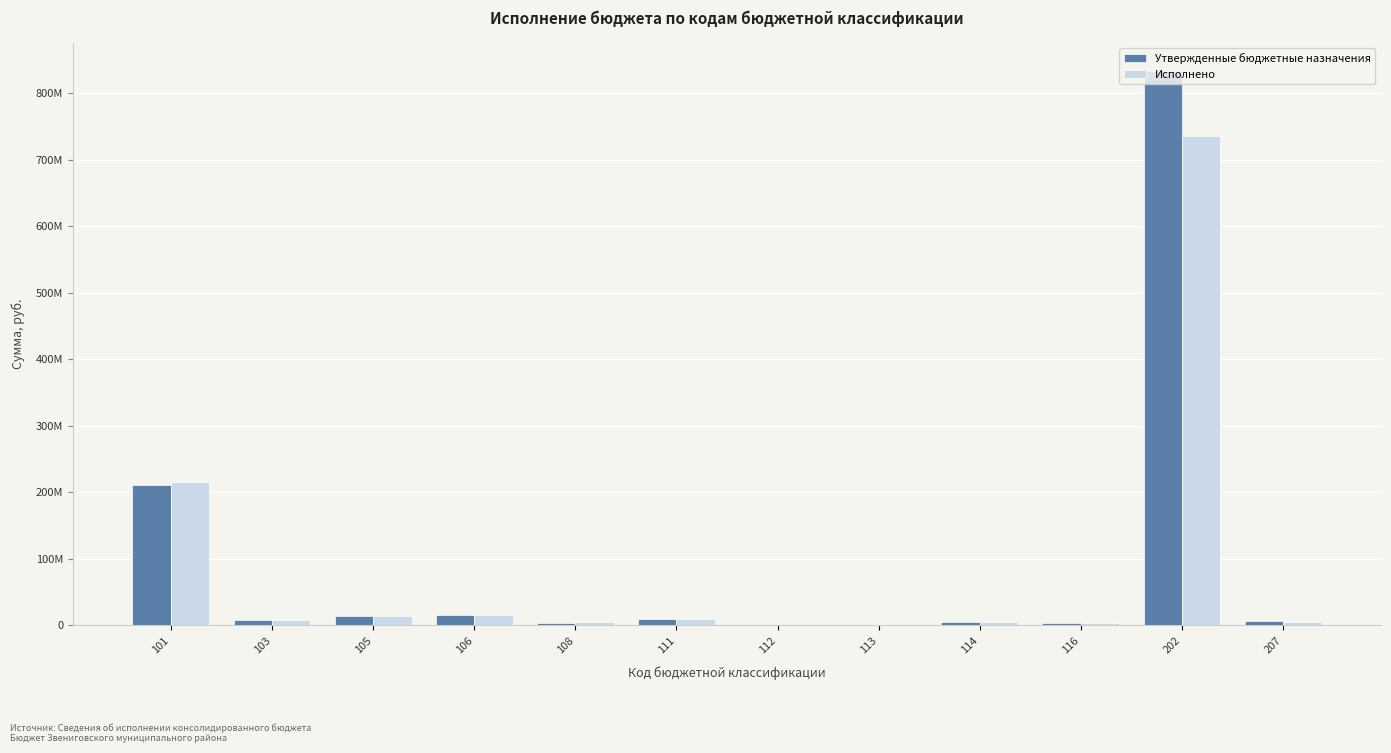

Reading right to left, list all the values displayed in this chart.

Утвержденные бюджетные назначения: 207=6070535.0	202=833944749.9	116=3429500.0	114=4797300.0	113=308000.0	112=653000.0	111=8812540.0	108=3951400.0	106=15662000.0	105=13814800.0	103=7611770.8	101=211505000.0
Исполнено: 207=5426725.0	202=735339094.1	116=3553887.0	114=5295428.5	113=522176.7	112=677490.6	111=8742144.2	108=4099838.5	106=14837964.2	105=14056976.6	103=7580020.8	101=215103263.9